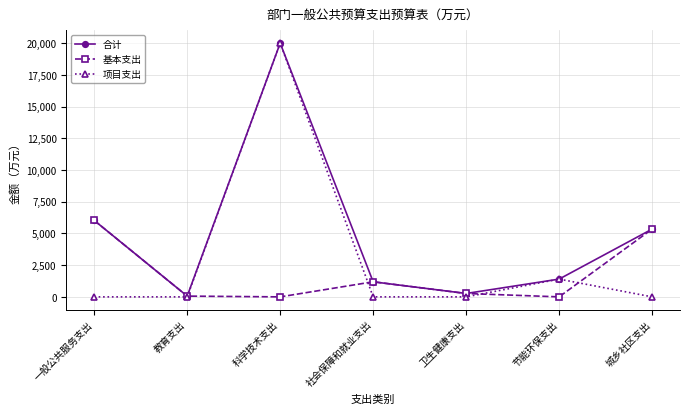

What is the sum of the 项目支出 values at 节能环保支出 and 一般公共服务支出?

1400.0